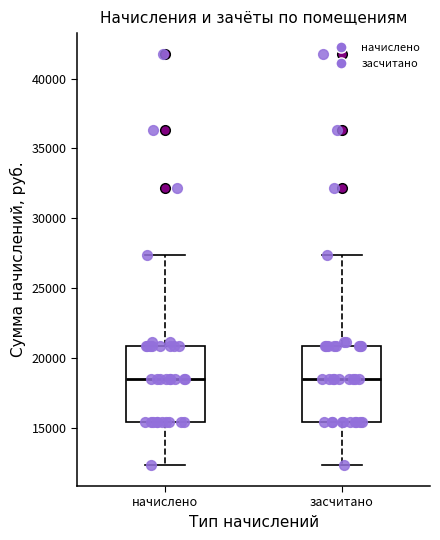

Reading left to right, read every box against the y-axis: the position of its median line, the range the box covers, and the ends of its whiskers. The values are not printed on the chart, so give them approximately, as read against the axis.

начислено: median 18500, box 15500 to 21000, whiskers 12500 to 27500
засчитано: median 18500, box 15500 to 21000, whiskers 12500 to 27500